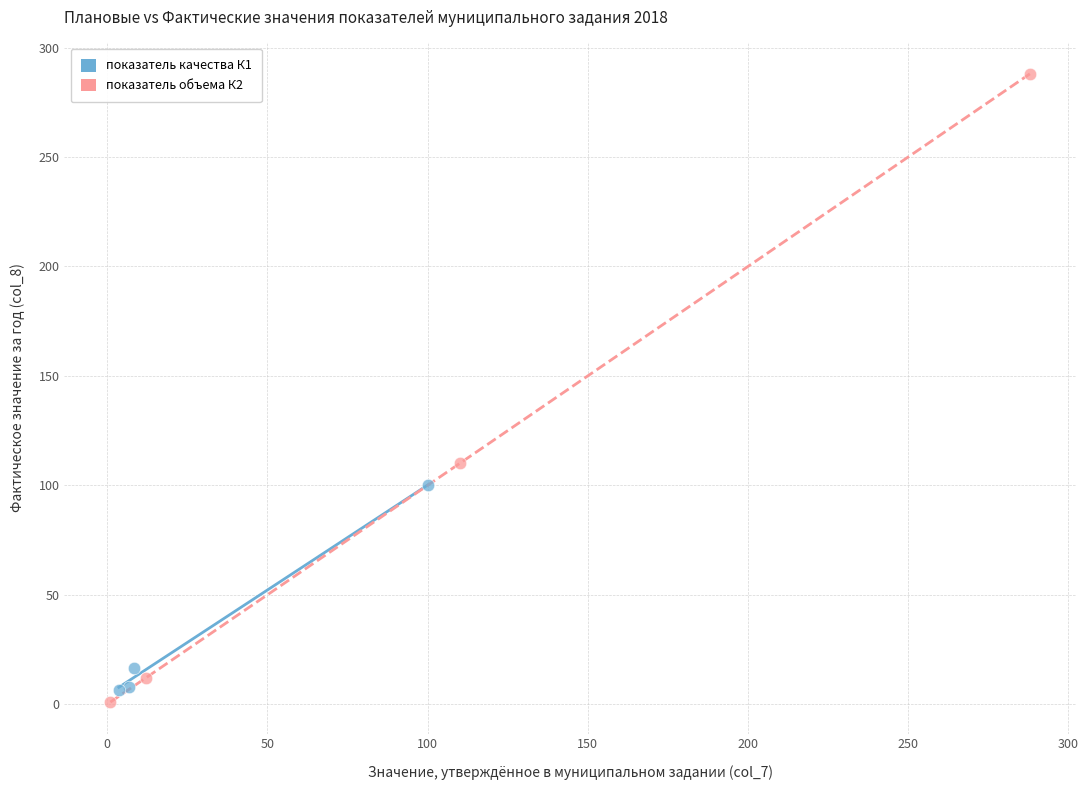

Which series contains the highest Y value?

показатель объема К2